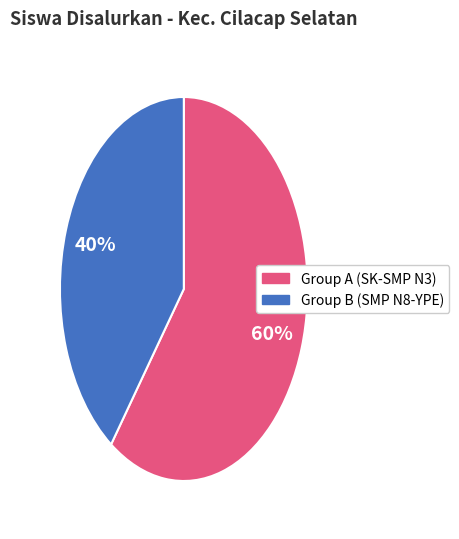

To the nearest percent, what is the difference between the largest and smallest slice percentages?

20%